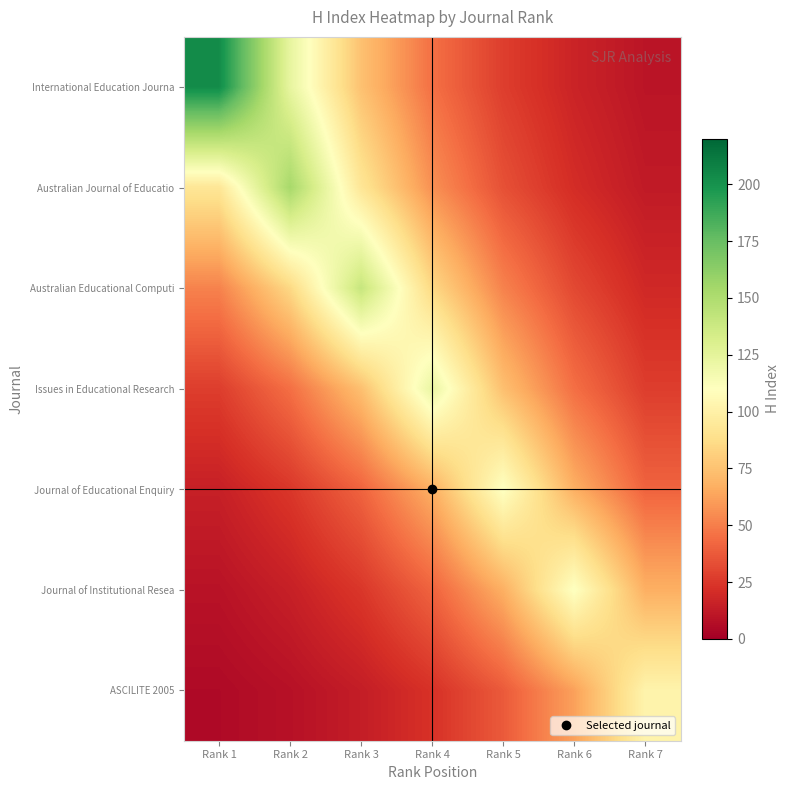

What is the spread (max minus min) of values at Rank 7?

91.9